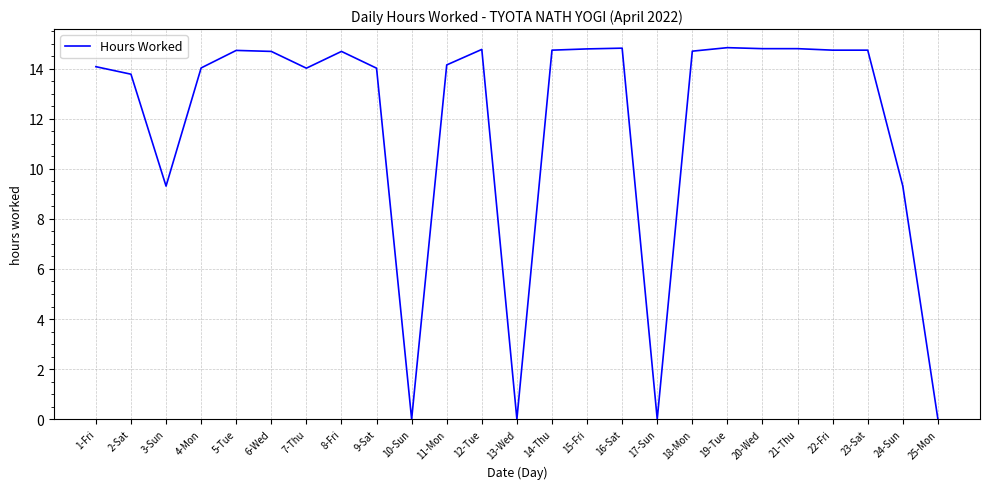

What position from the left is 25-Mon?

25